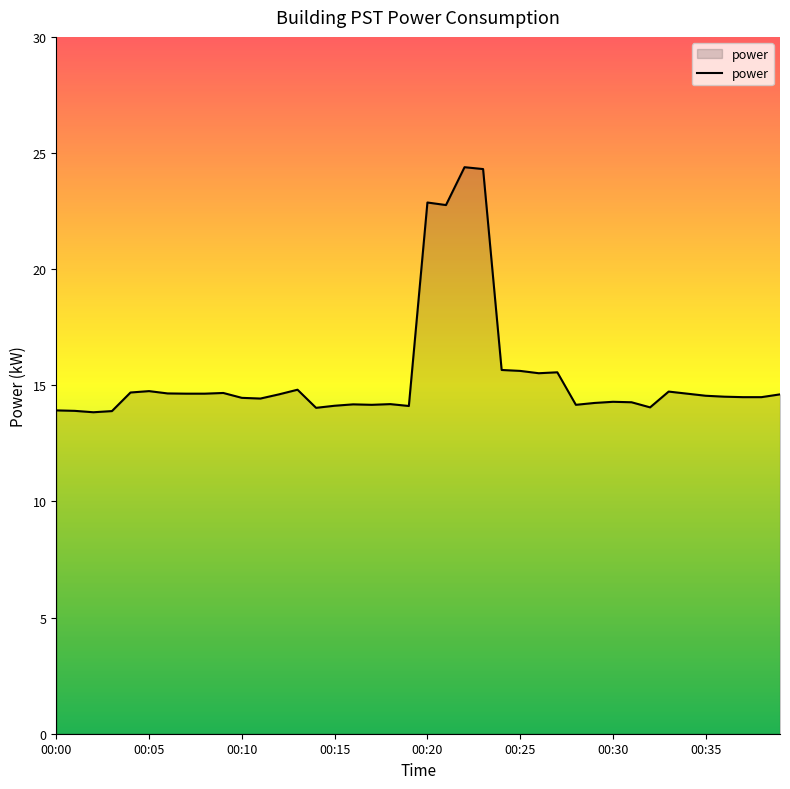

What is the smallest value displayed?

13.8